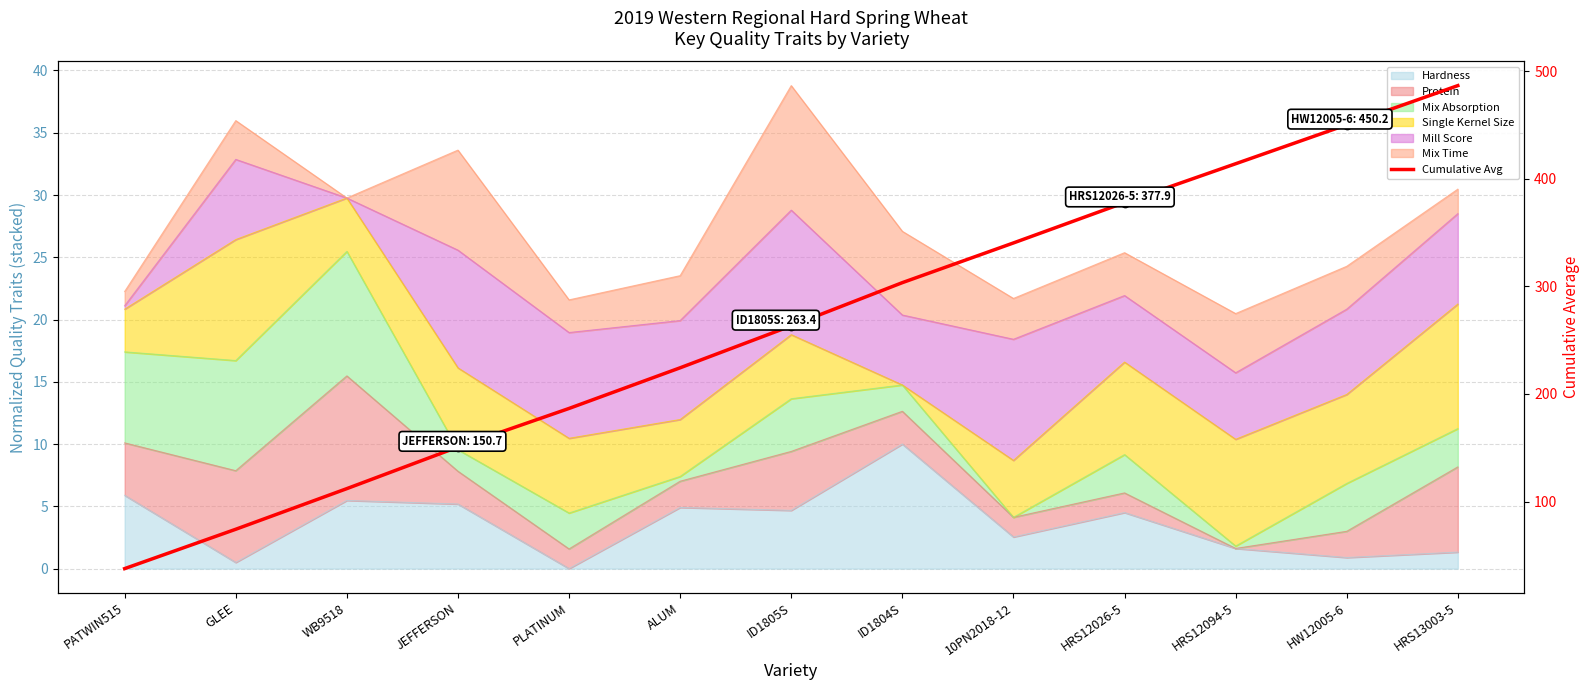

List the labels in order of value, smallest first.

PATWIN515, GLEE, WB9518, JEFFERSON, PLATINUM, ALUM, ID1805S, ID1804S, 10PN2018-12, HRS12026-5, HRS12094-5, HW12005-6, HRS13003-5